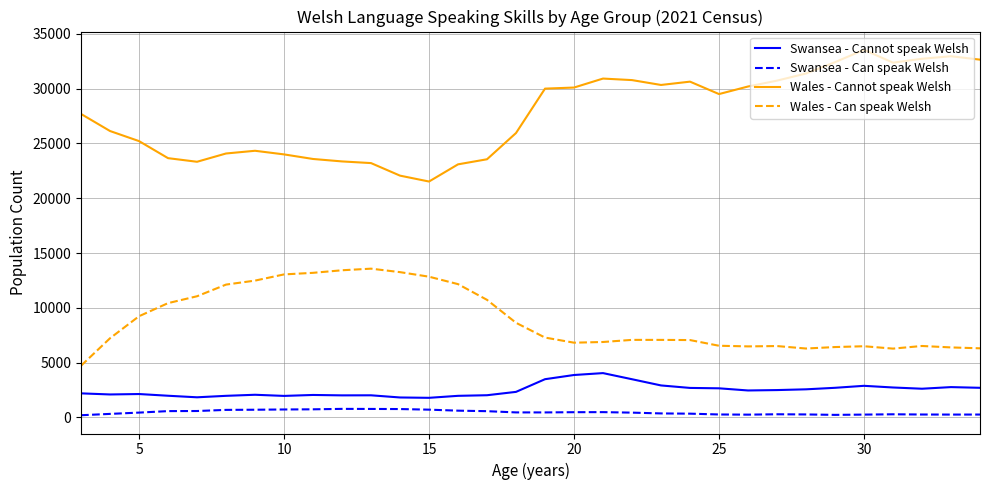

What is the minimum value for Wales - Can speak Welsh?

4720